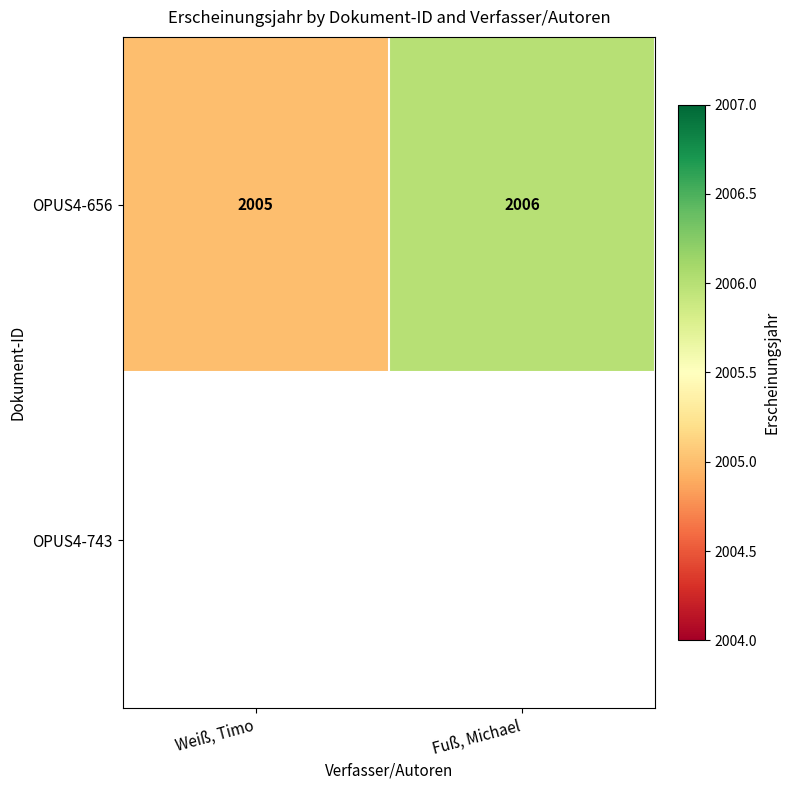

The value of OPUS4-656 at Fuß, Michael is 978. True or false?

False